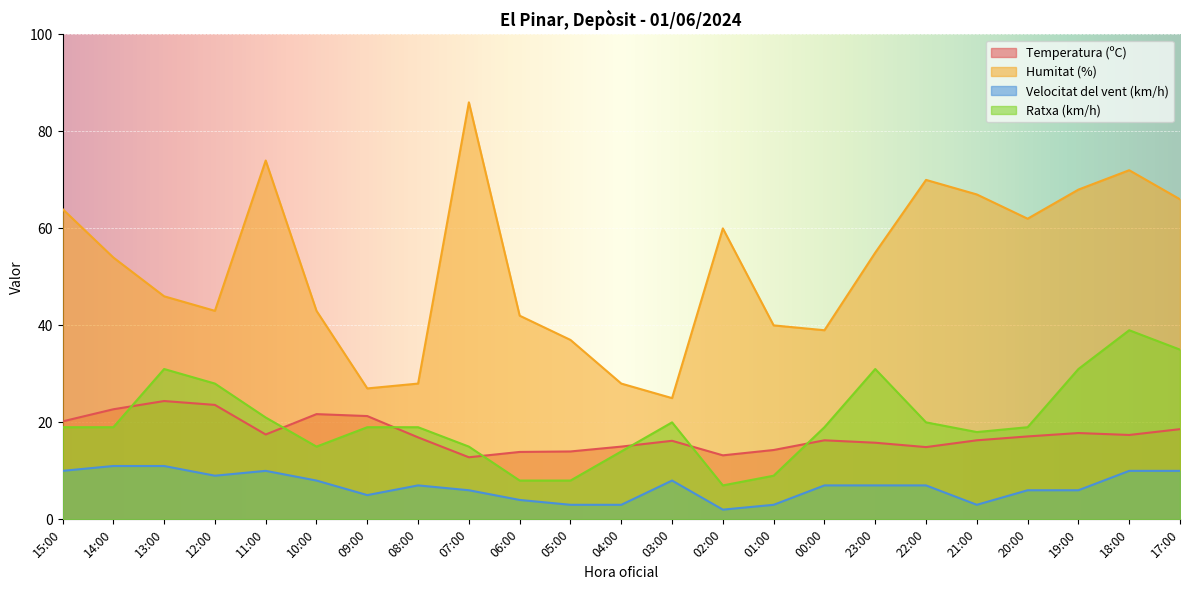

True or false: Humitat (%) and Velocitat del vent (km/h) intersect in this chart.

False